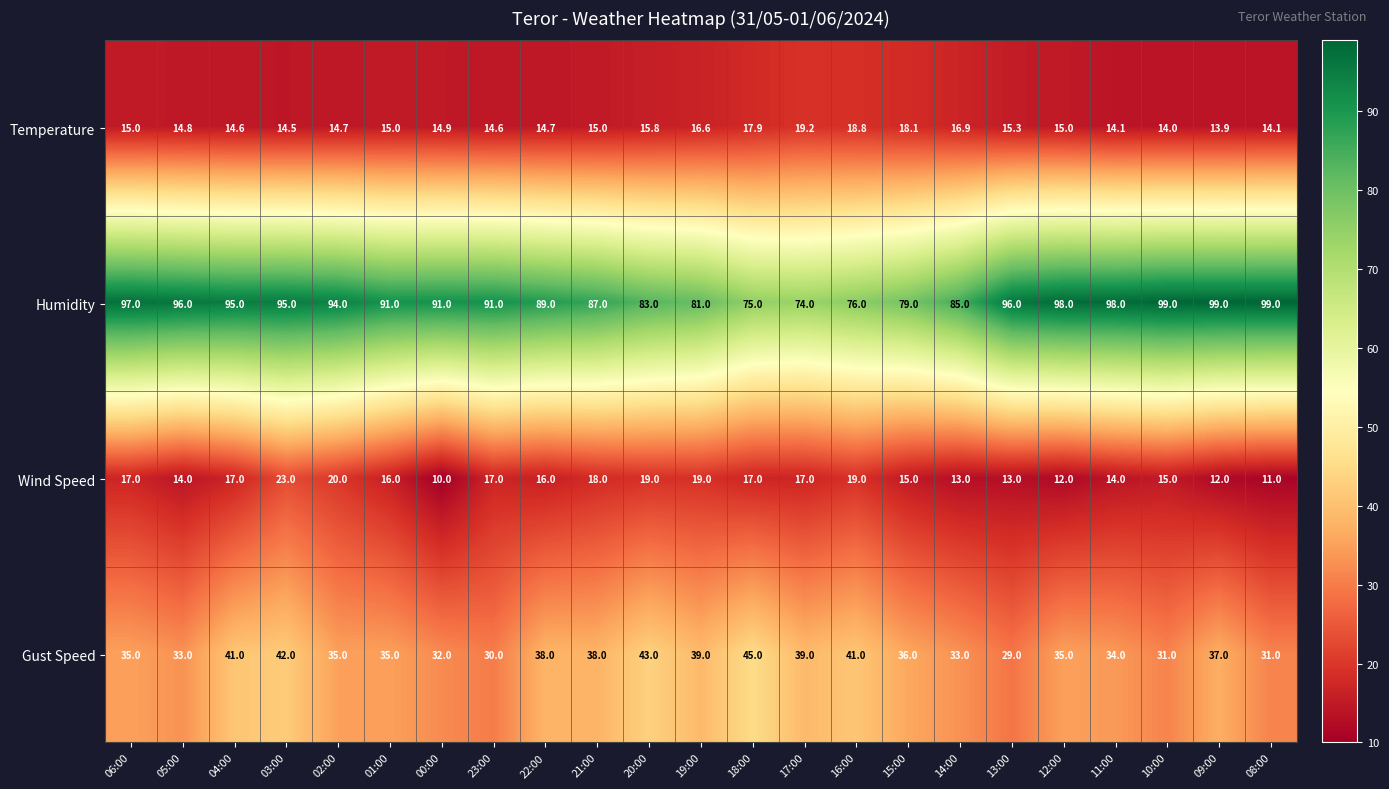

At which category is the sum across all series the highest?

03:00